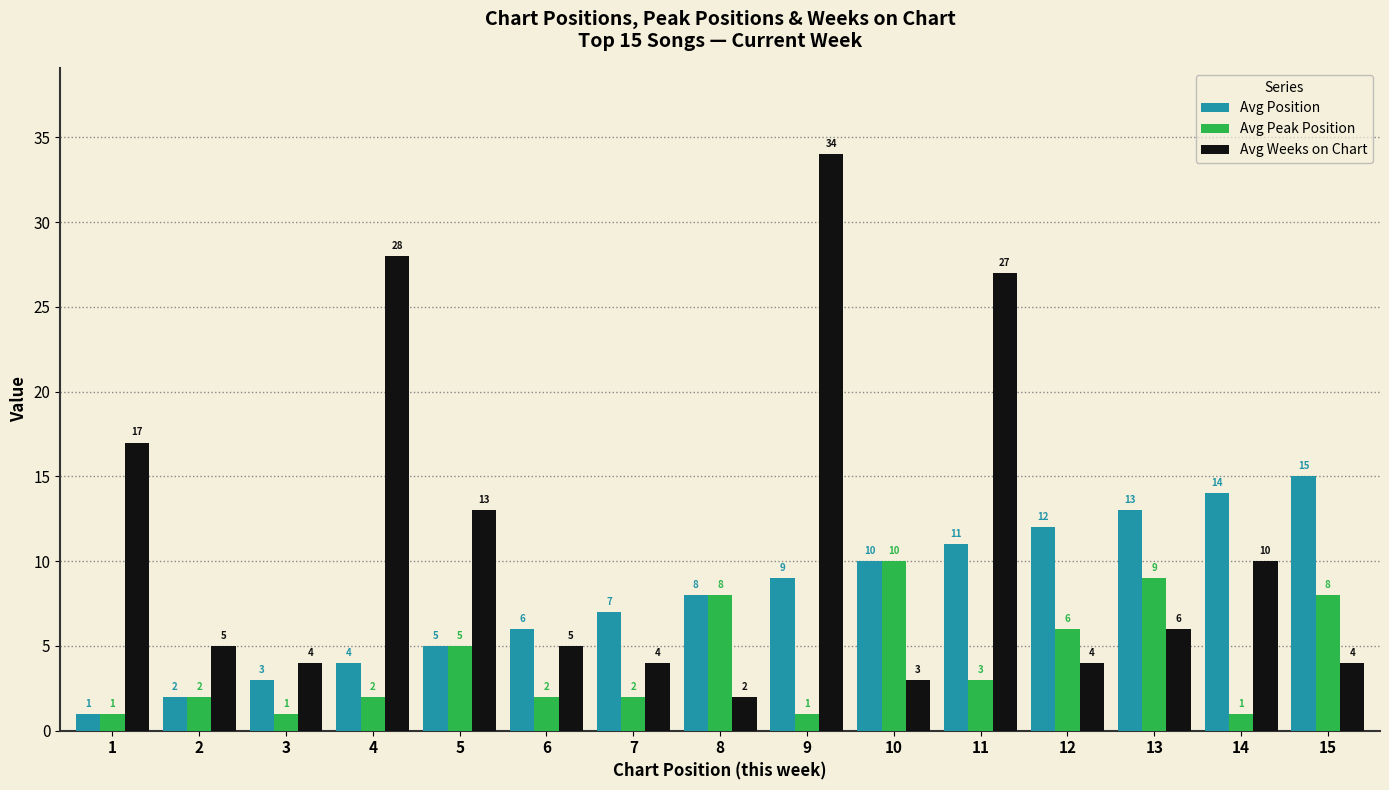

How many data points does each series have?

15